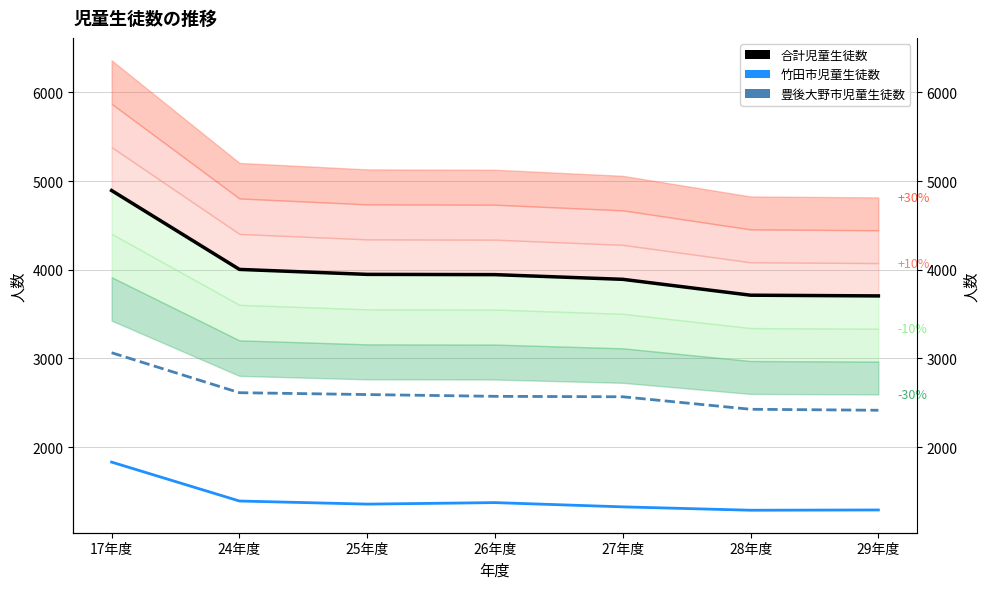

What is the sum of all 豊後大野市児童生徒数 values?

18249